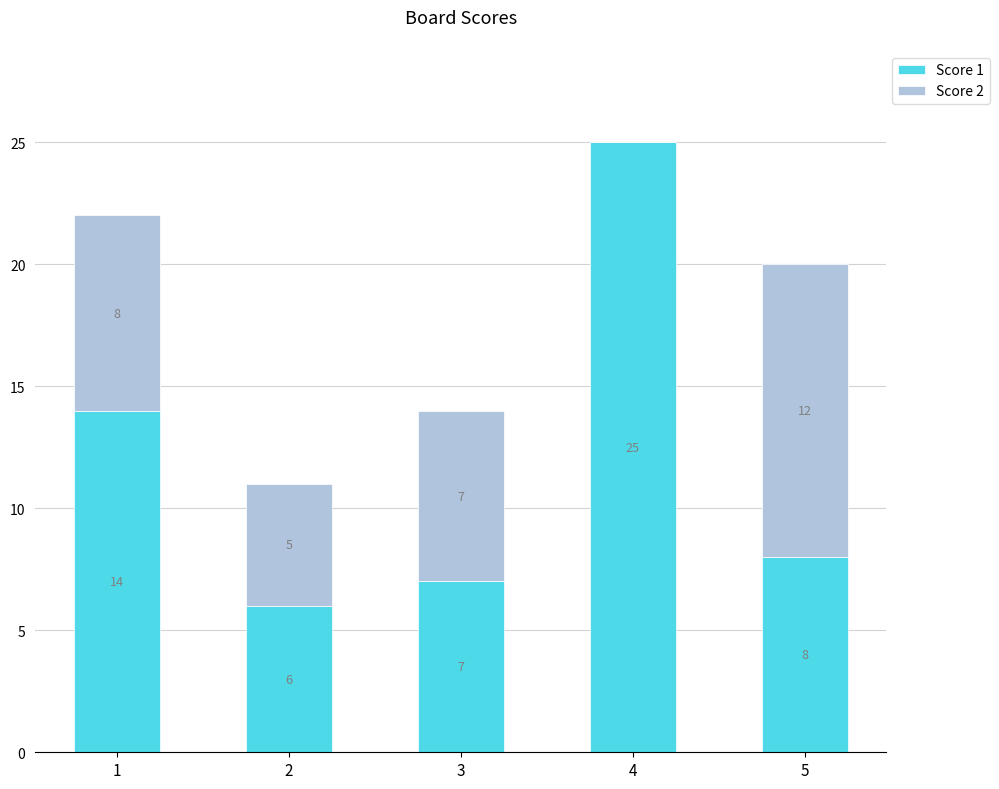

Reading left to right, what are the values for Score 1?

1=14	2=6	3=7	4=25	5=8